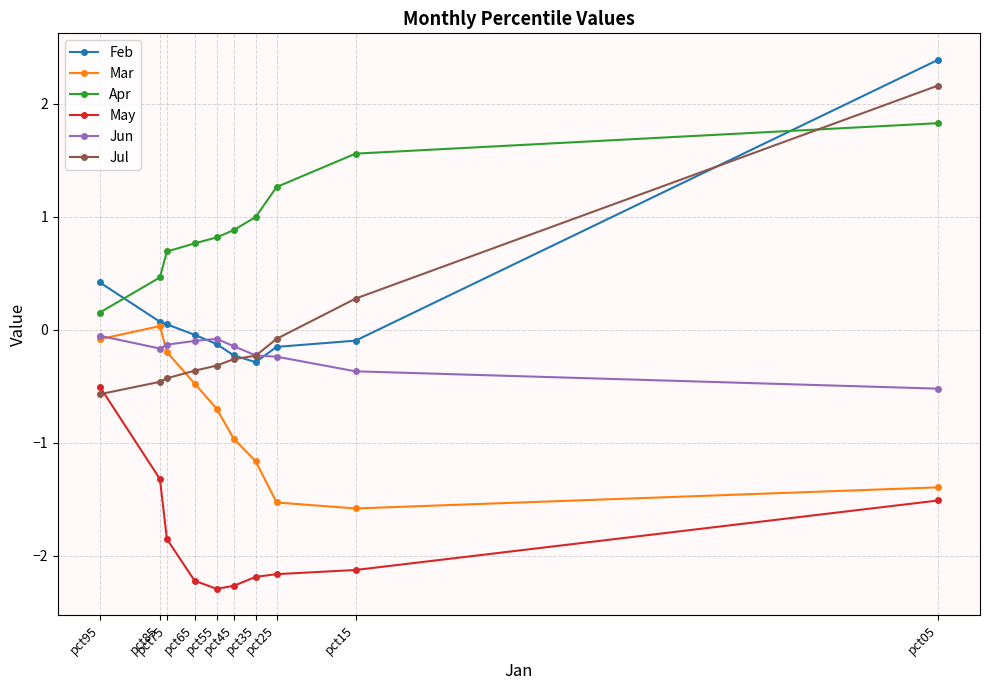

Reading left to right, transcribe all the data shown in this chart.

Feb: pct05=2.4	pct15=-0.1	pct25=-0.2	pct35=-0.3	pct45=-0.2	pct55=-0.1	pct65=-0.0	pct75=0.0	pct85=0.1	pct95=0.4
Mar: pct05=-1.4	pct15=-1.6	pct25=-1.5	pct35=-1.2	pct45=-1.0	pct55=-0.7	pct65=-0.5	pct75=-0.2	pct85=0.0	pct95=-0.1
Apr: pct05=1.8	pct15=1.6	pct25=1.3	pct35=1.0	pct45=0.9	pct55=0.8	pct65=0.8	pct75=0.7	pct85=0.5	pct95=0.2
May: pct05=-1.5	pct15=-2.1	pct25=-2.2	pct35=-2.2	pct45=-2.3	pct55=-2.3	pct65=-2.2	pct75=-1.9	pct85=-1.3	pct95=-0.5
Jun: pct05=-0.5	pct15=-0.4	pct25=-0.2	pct35=-0.2	pct45=-0.1	pct55=-0.1	pct65=-0.1	pct75=-0.1	pct85=-0.2	pct95=-0.1
Jul: pct05=2.2	pct15=0.3	pct25=-0.1	pct35=-0.2	pct45=-0.3	pct55=-0.3	pct65=-0.4	pct75=-0.4	pct85=-0.5	pct95=-0.6